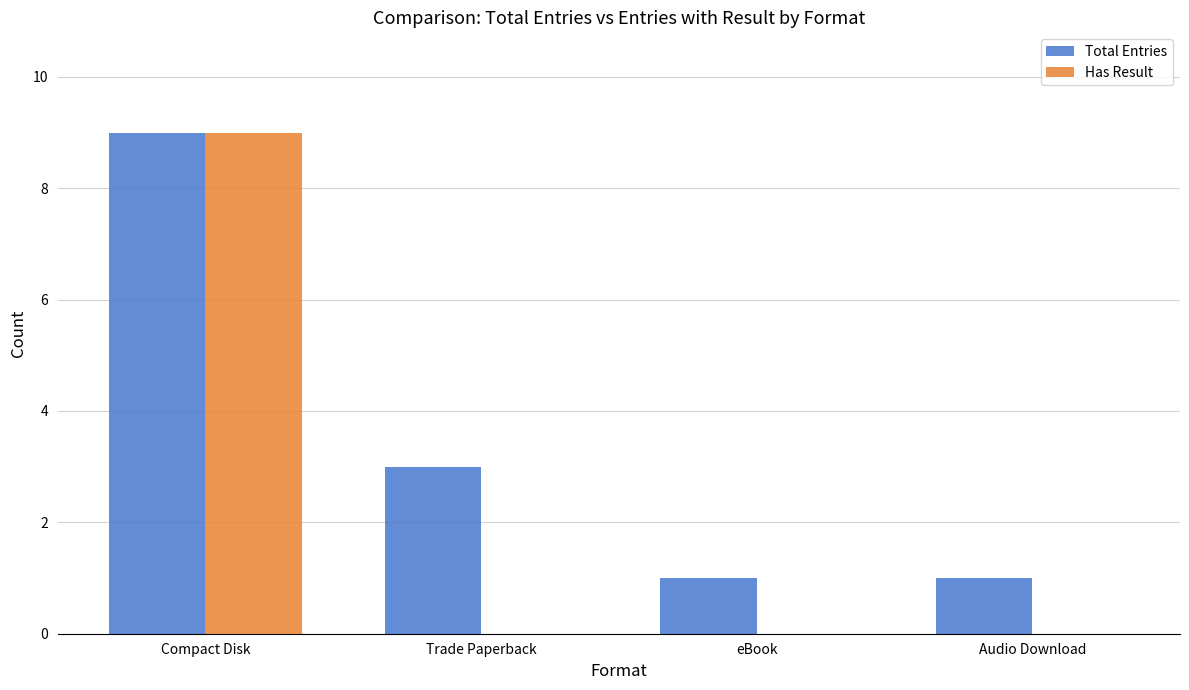

Is it true that Total Entries equals 0 at Audio Download?

False